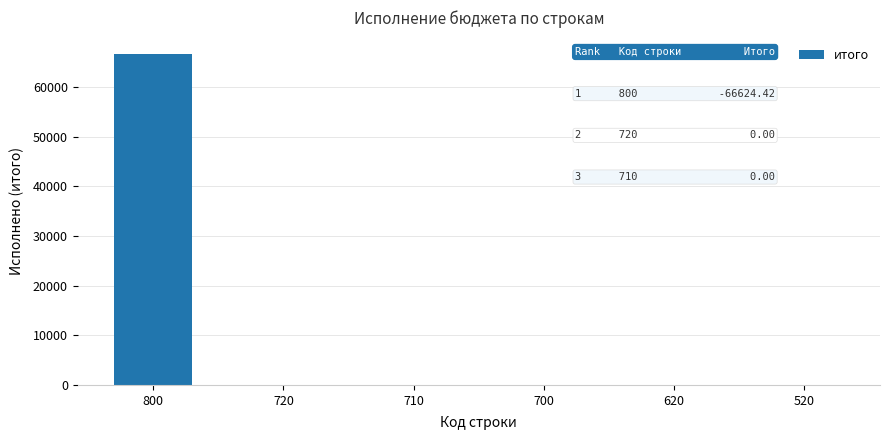

Reading left to right, what are all the values shown in this chart?

800=66624.4	720=0.0	710=0.0	700=0.0	620=0.0	520=0.0